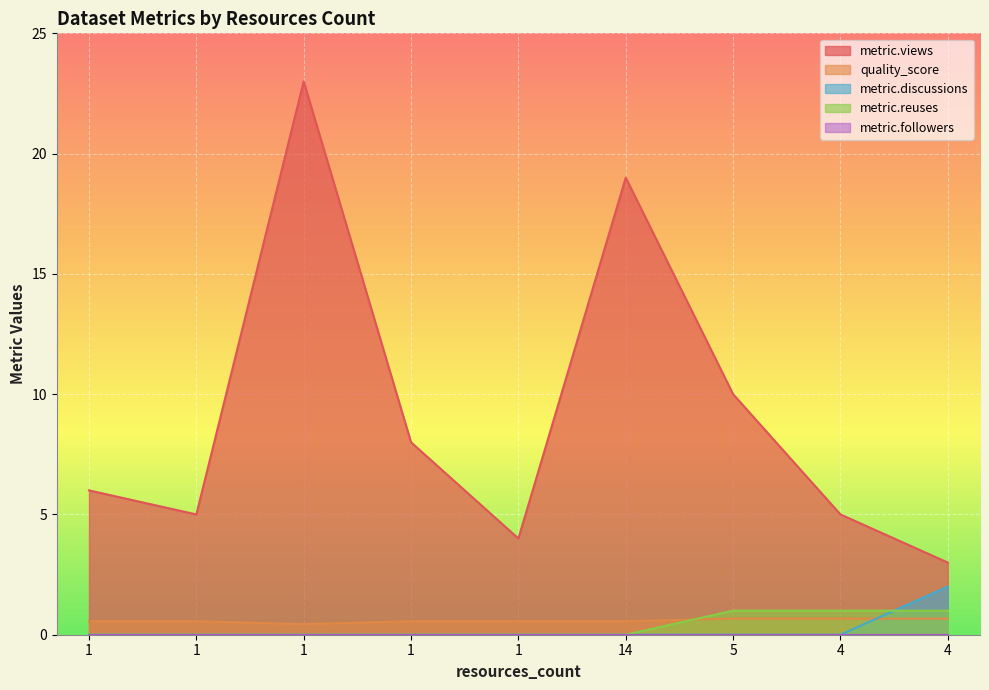

At which label is metric.views closest to 13?

5